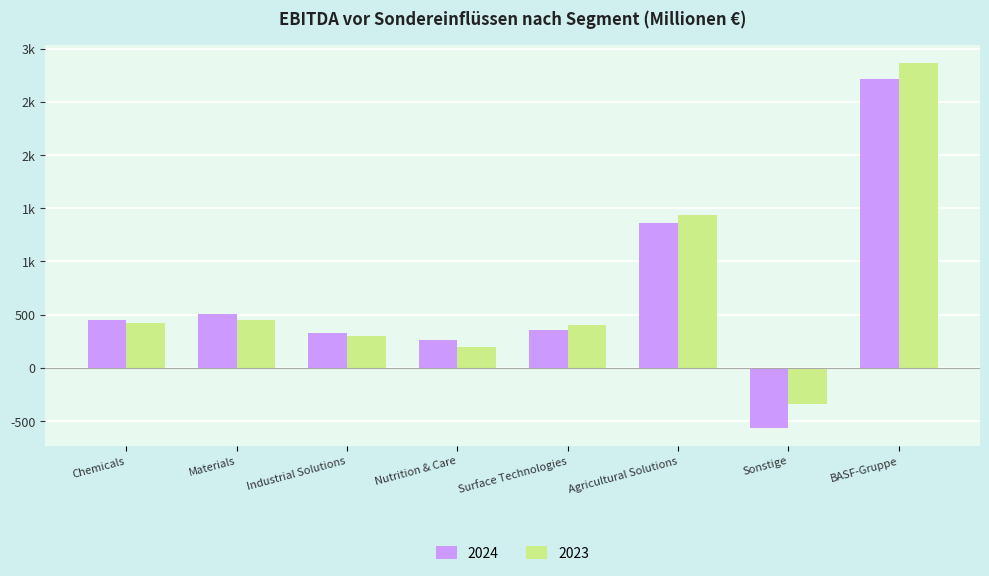

What is the label of the 7th bar from the left?

Sonstige